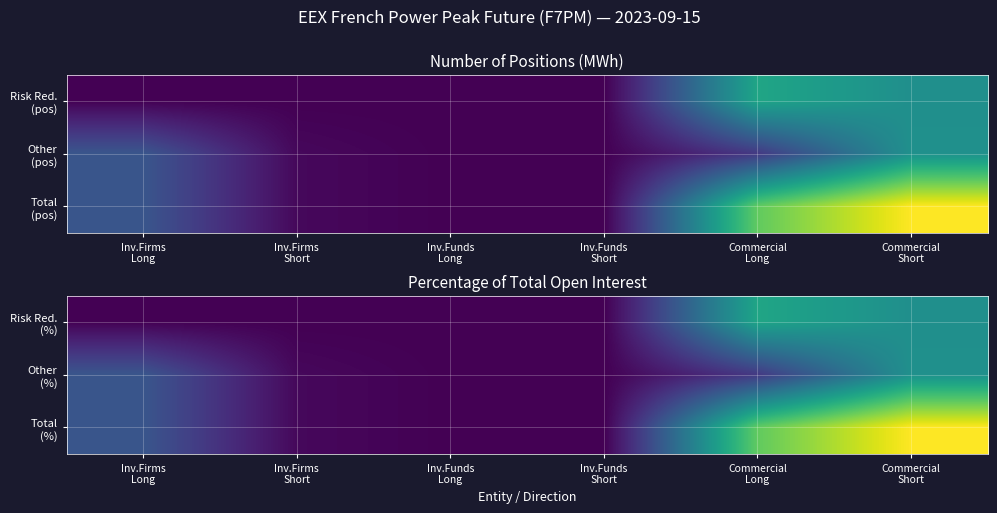

Is it true that Risk Red. (%) equals 74.2 at Commercial Short?

False